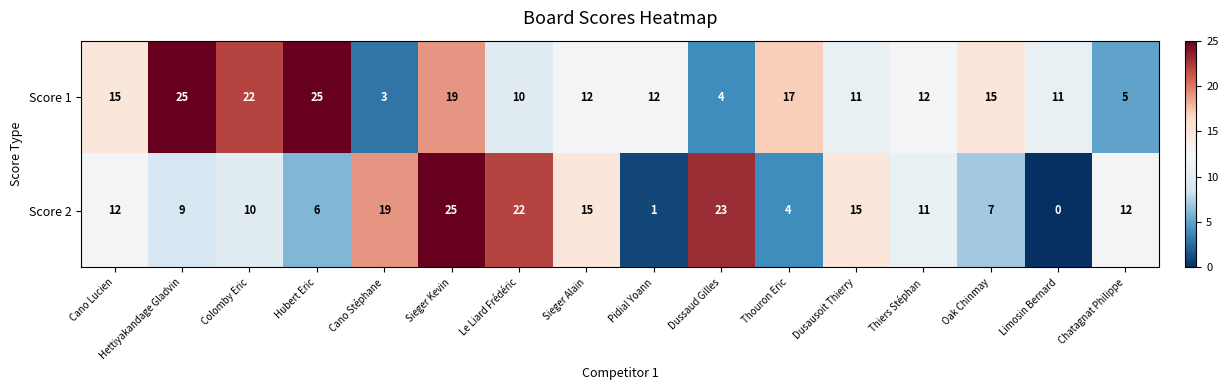

Rank the series at Chatagnat Philippe from highest to lowest value.

Score 2, Score 1